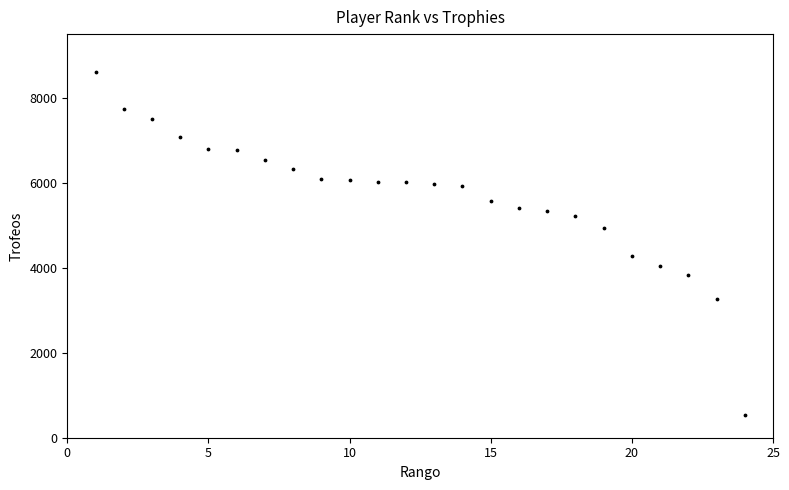

What Y value in the scatter plot is closest to 4565?

4289